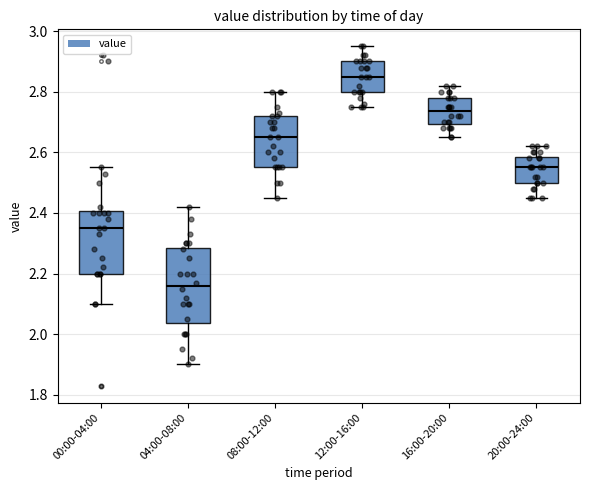

Which box has the lowest median line?

04:00-08:00